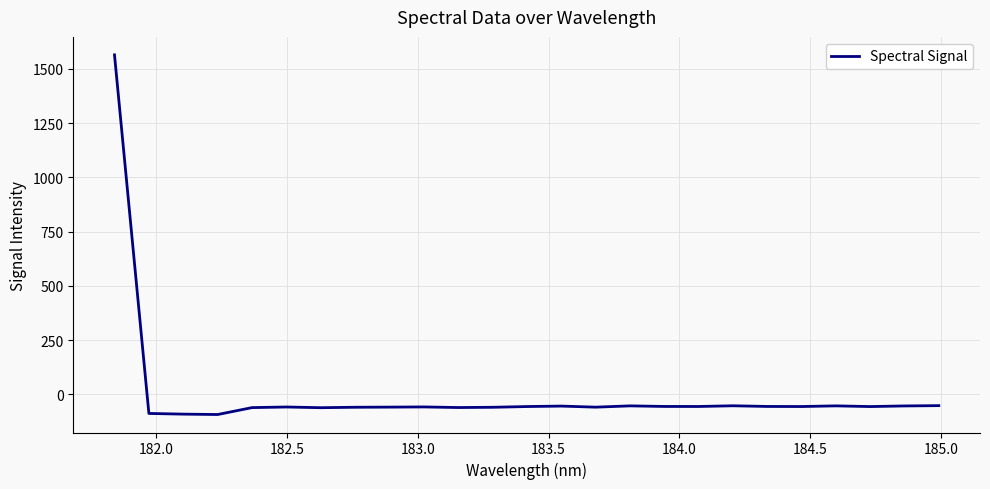

What is the smallest value displayed?

-93.5